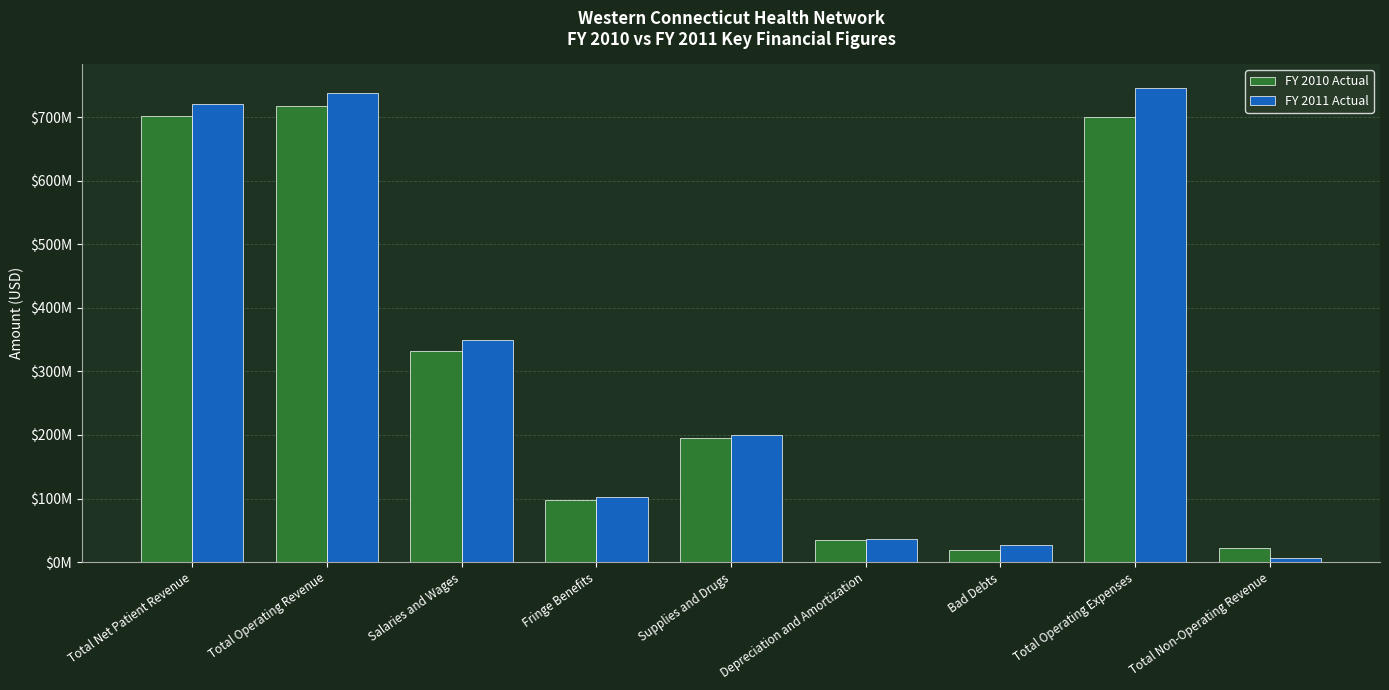

The value of FY 2011 Actual at Total Operating Revenue is 737701367. True or false?

True